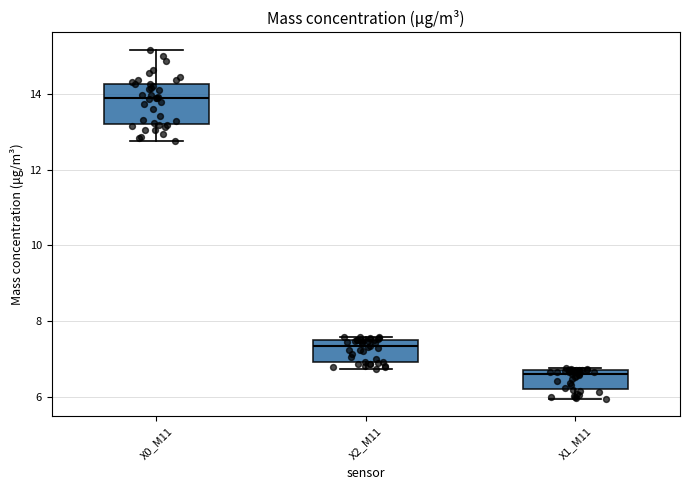

Reading left to right, transcribe this box plot: for each box, give where its median line is, the range the box spans, and where its two whiskers end, as read against the y-axis. The values are not printed on the chart, so give them approximately, as read against the axis.

X0_M11: median 13.8, box 13.2 to 14.2, whiskers 12.8 to 15.2
X2_M11: median 7.4, box 7.0 to 7.6, whiskers 6.8 to 7.6 (just above the box's upper edge)
X1_M11: median 6.6 (just below the box's upper edge), box 6.2 to 6.6, whiskers 6.0 to 6.8